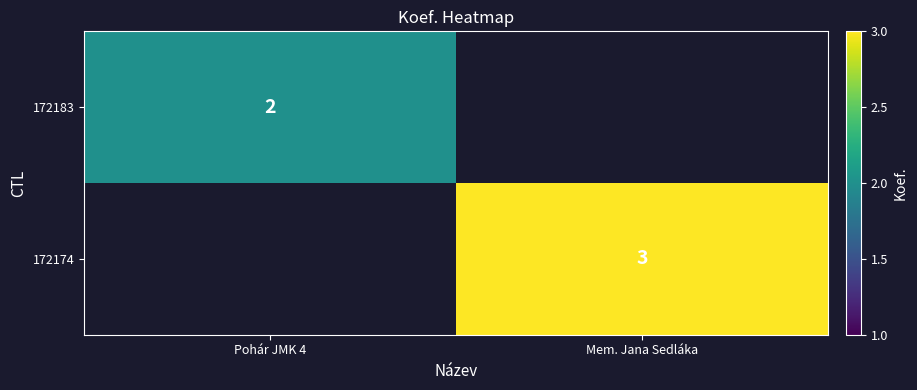

Is it true that 172174 equals 1 at Mem. Jana Sedláka?

False